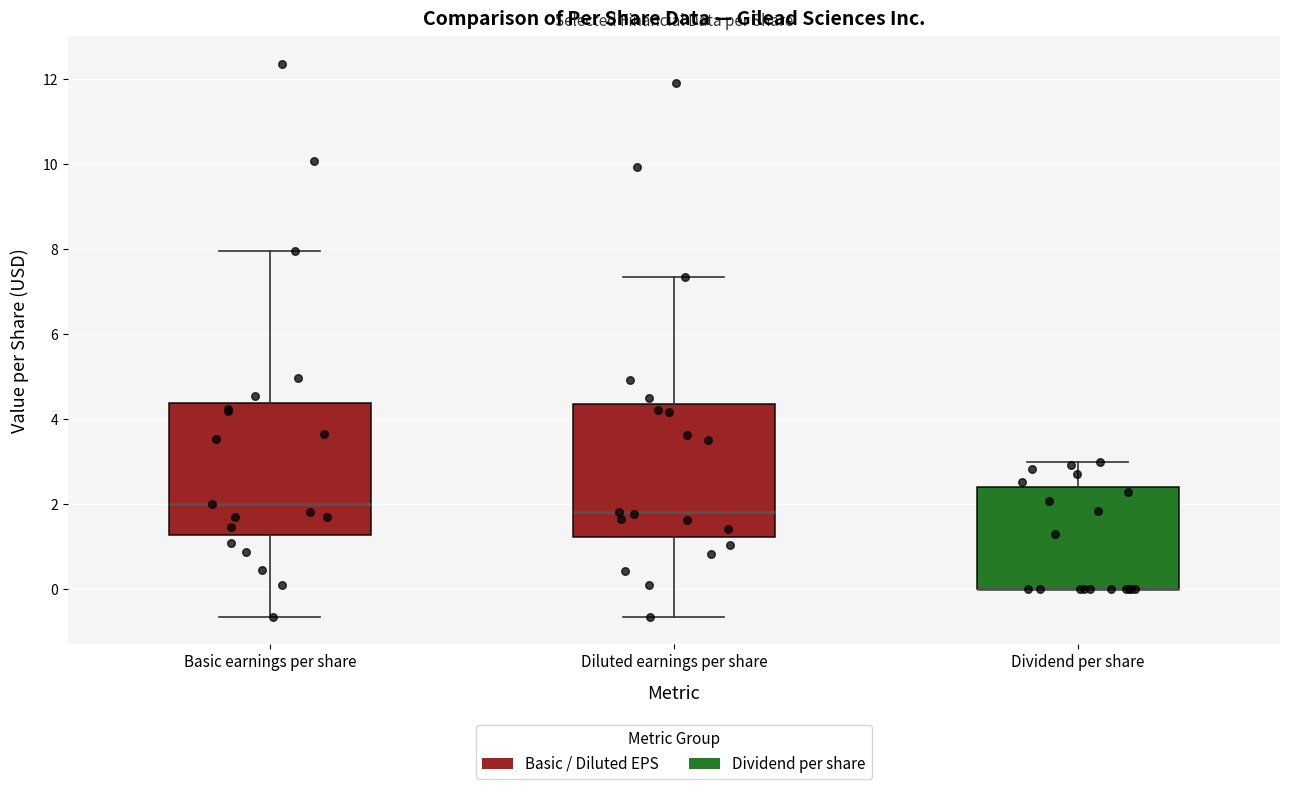

Where does the upper whisker of the box for Dividend per share end on the y-axis? The values are not printed on the chart, so give them approximately, as read against the axis.

3.0